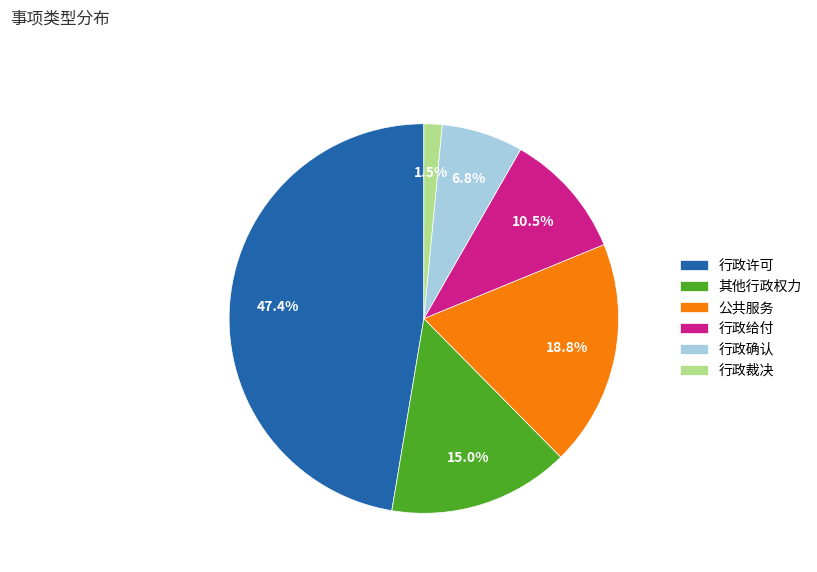

Which slice is the largest?

行政许可